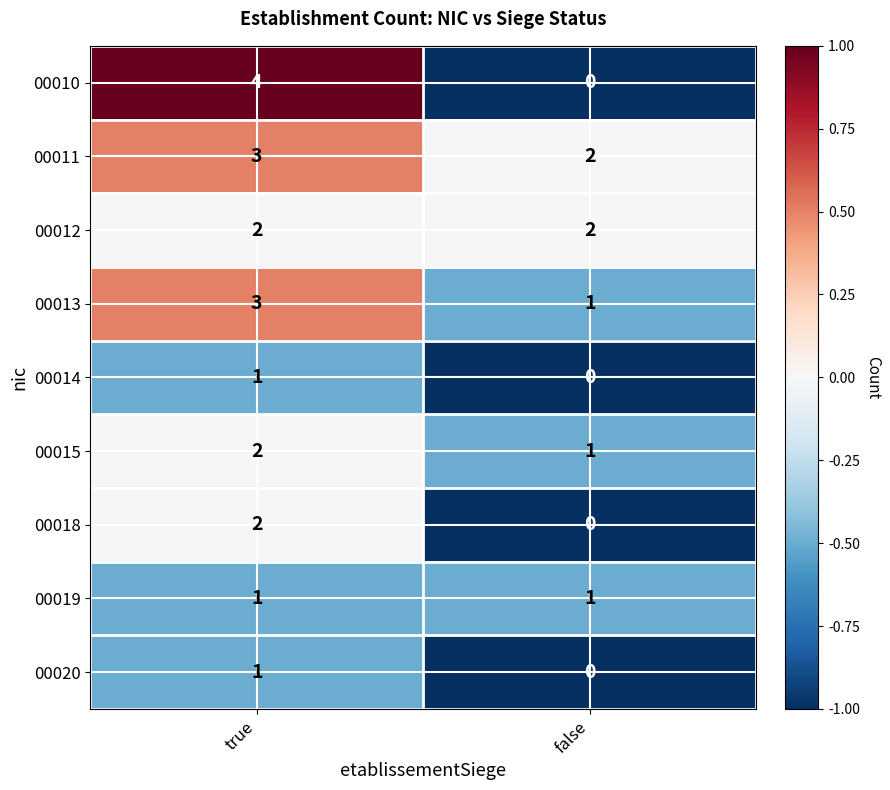

Between true and false, which series saw the biggest shift?

00010